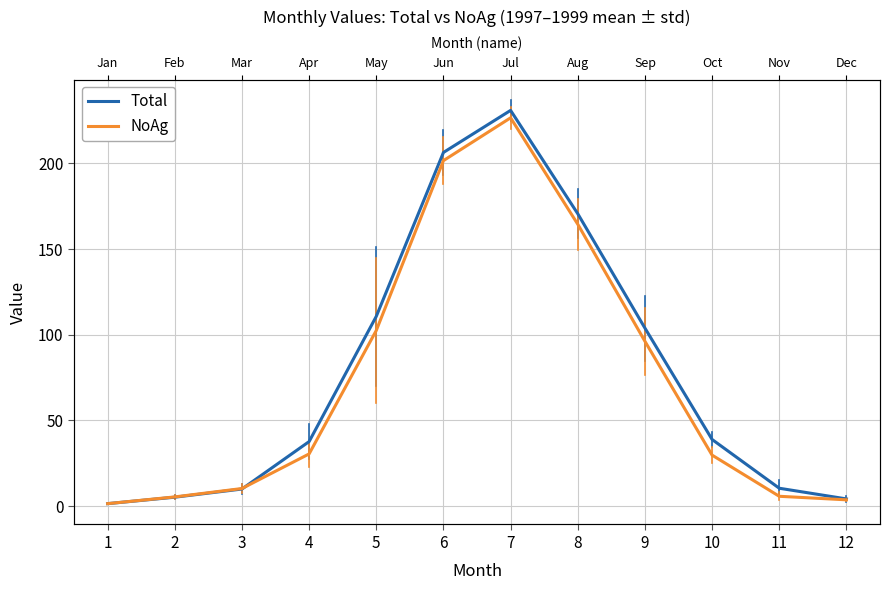

What is the average value of the NoAg series?

73.2